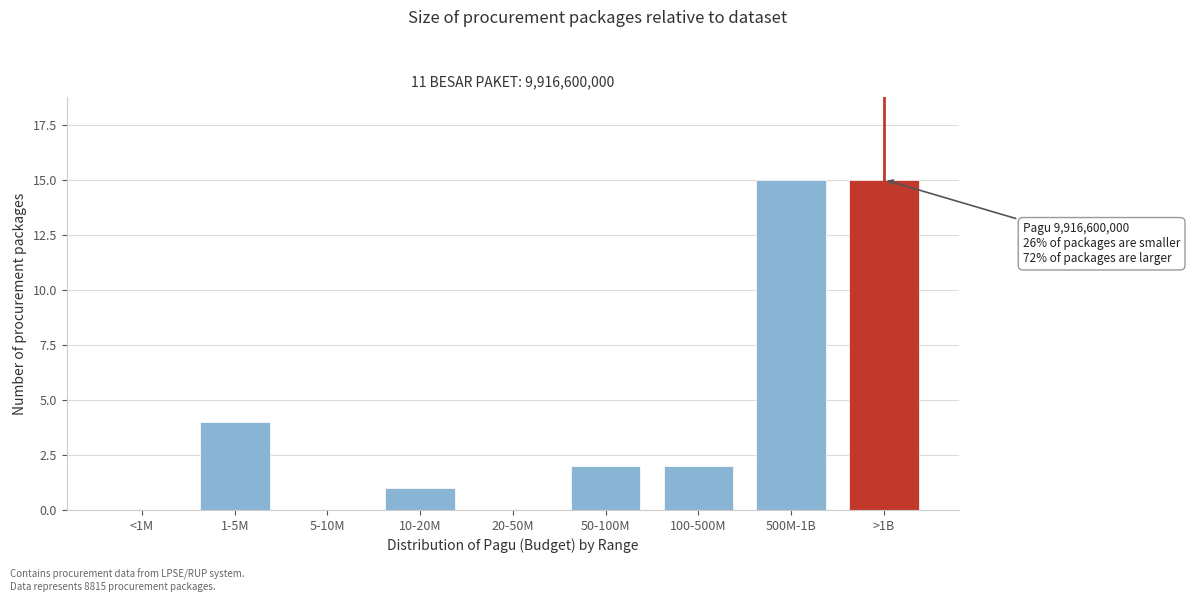

Reading left to right, what are all the values shown in this chart?

<1M=0	1-5M=4	5-10M=0	10-20M=1	20-50M=0	50-100M=2	100-500M=2	500M-1B=15	>1B=15